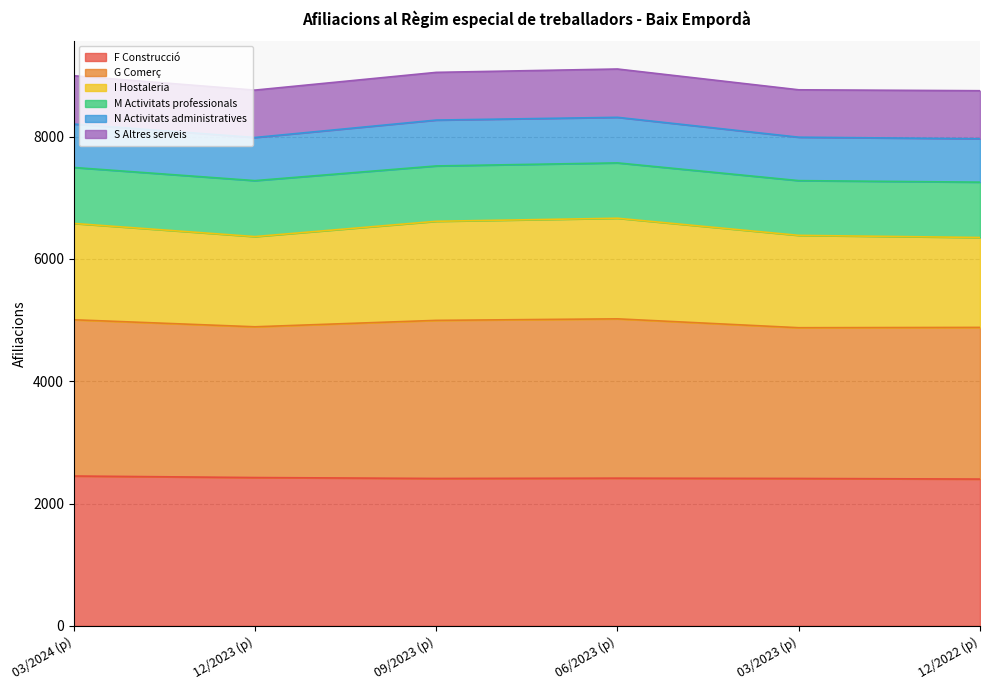

True or false: F Construcció and I Hostaleria intersect in this chart.

False